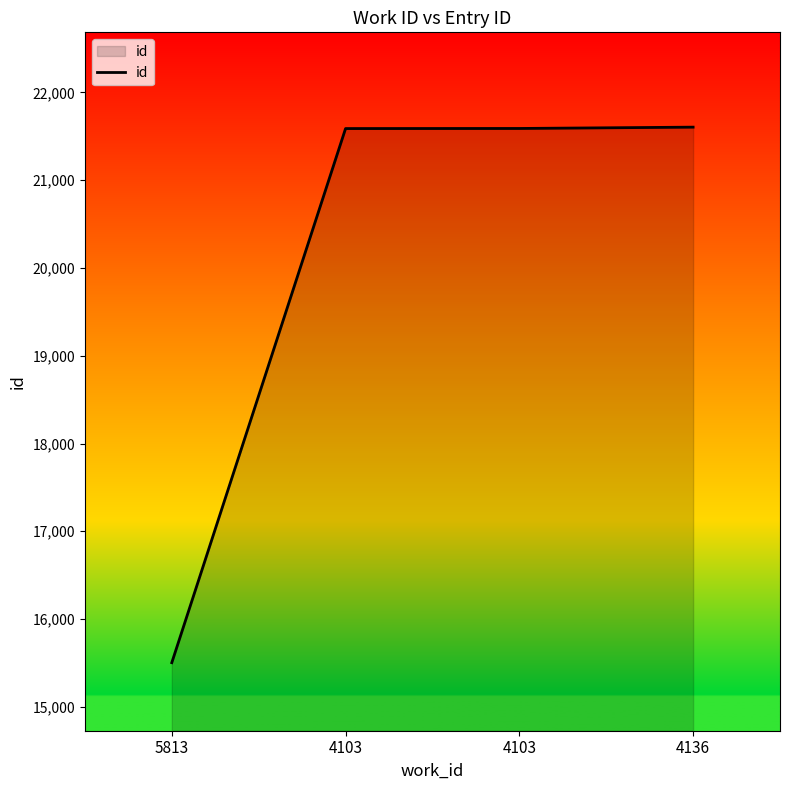

What is the difference between the second highest and minimum values?

6086